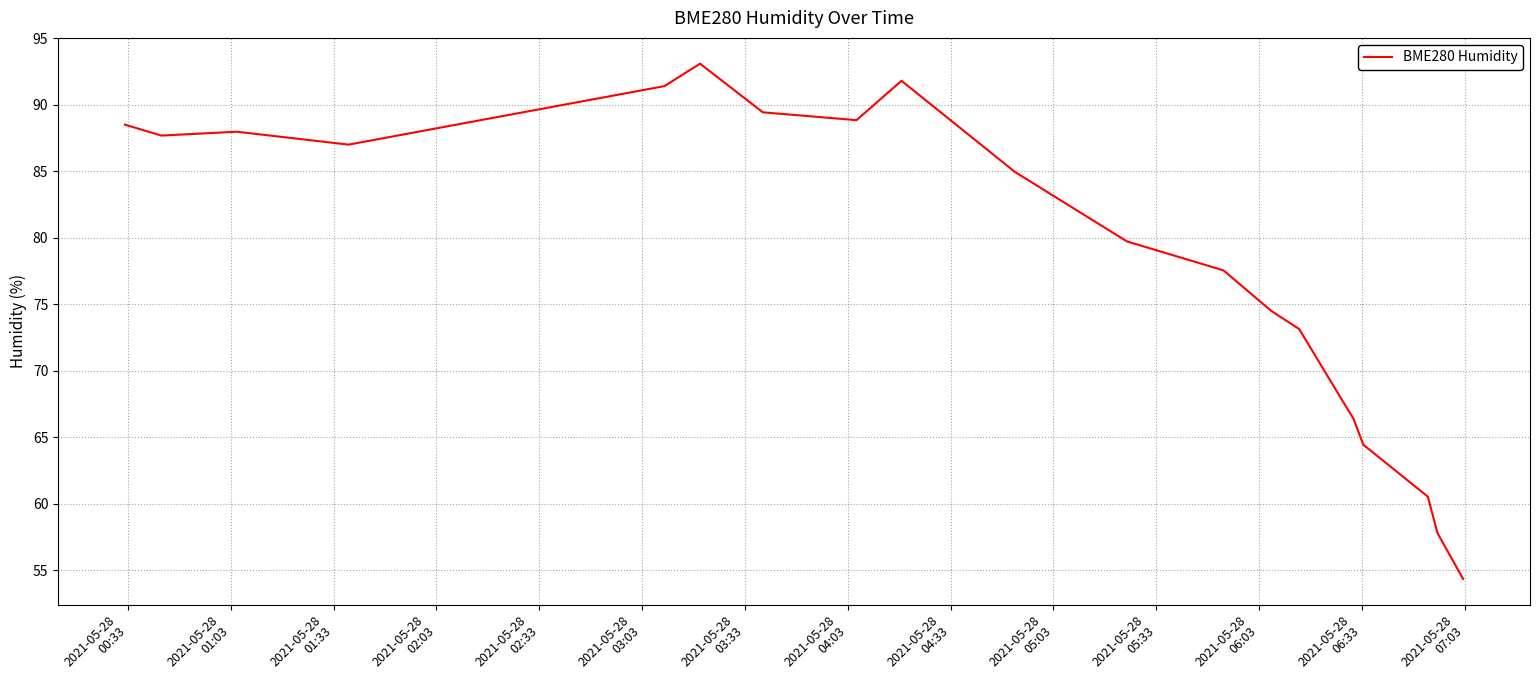

What is the minimum value shown in the chart?

54.3